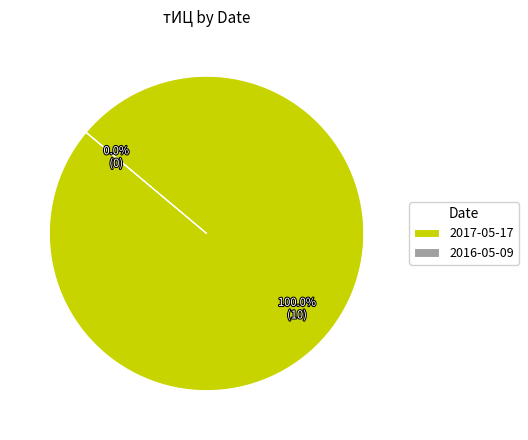

To the nearest percent, what percentage of the pie is 2017-05-17?

100%